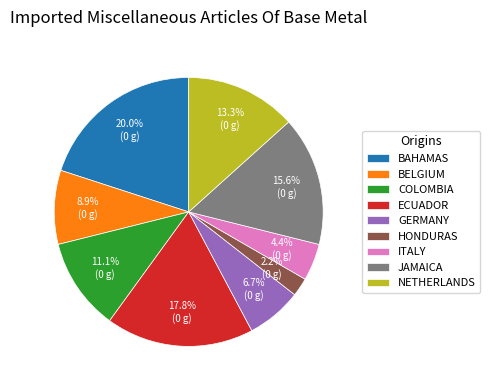

Combined, what portion of the pie is ECUADOR and NETHERLANDS?

31.1%